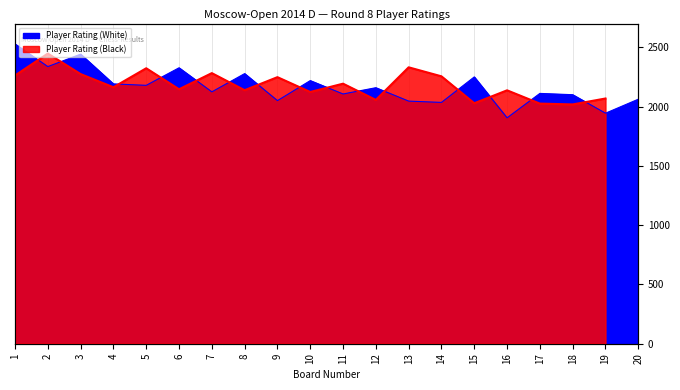

What is the value of the 11th point from the left?

2106